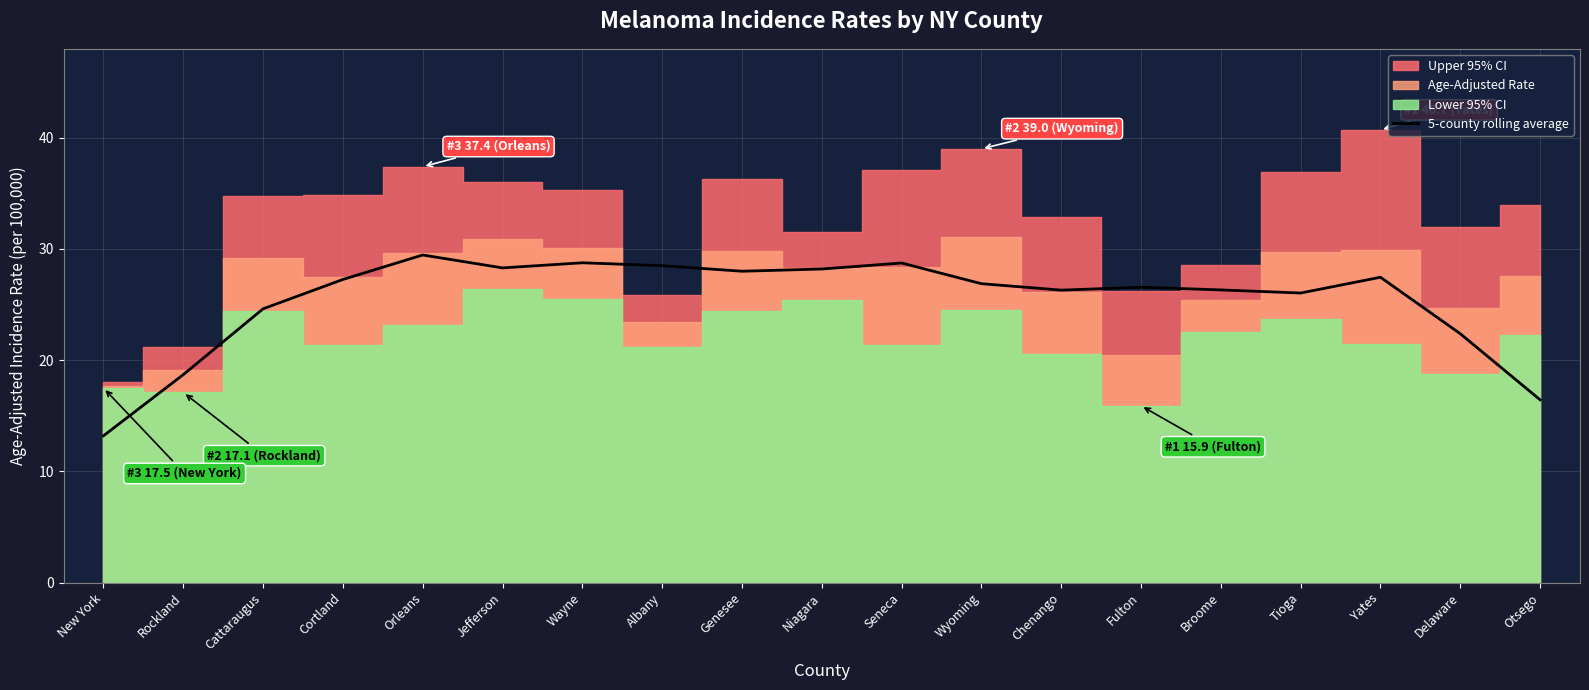

How many lines are shown in the chart?

1